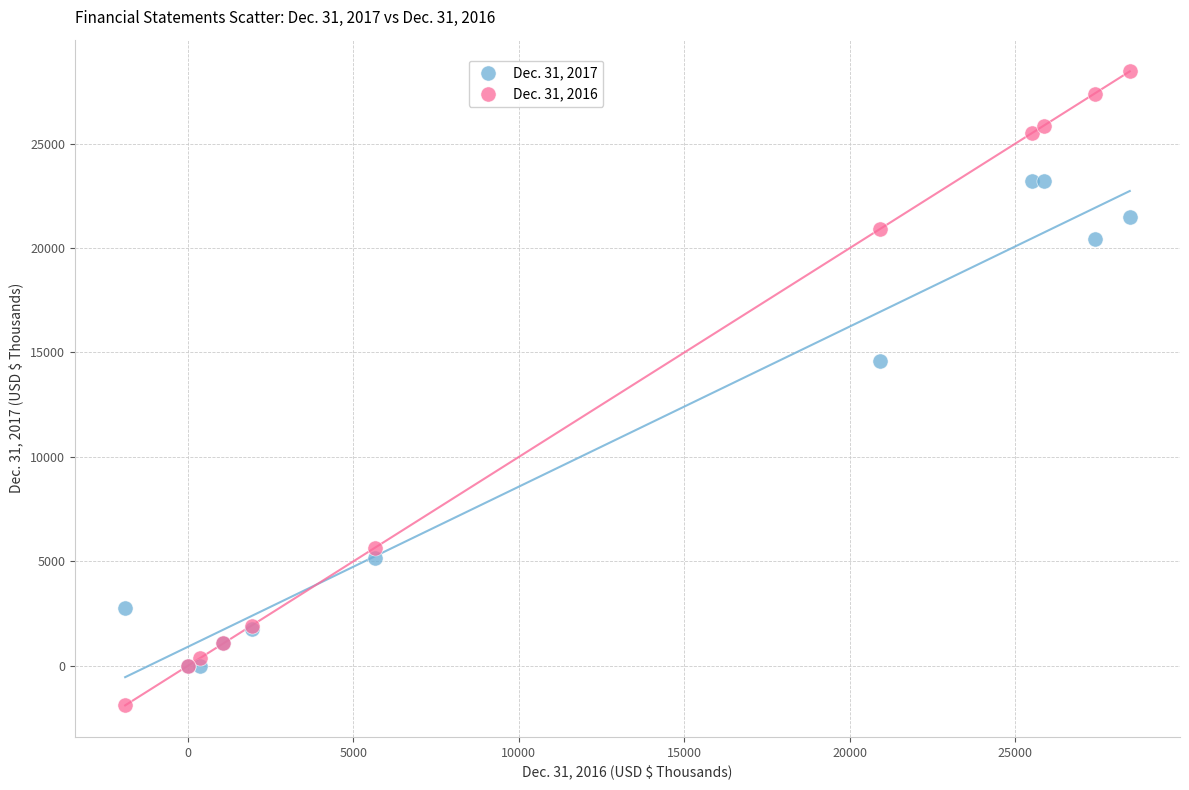

Across all series, what Y value is closest to 13281?

14605.0